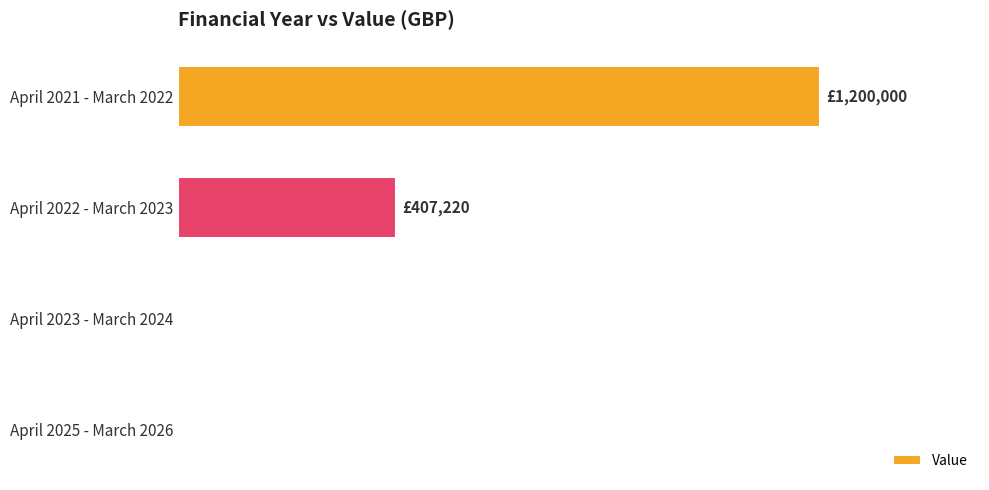

Are the bars horizontal?

Yes